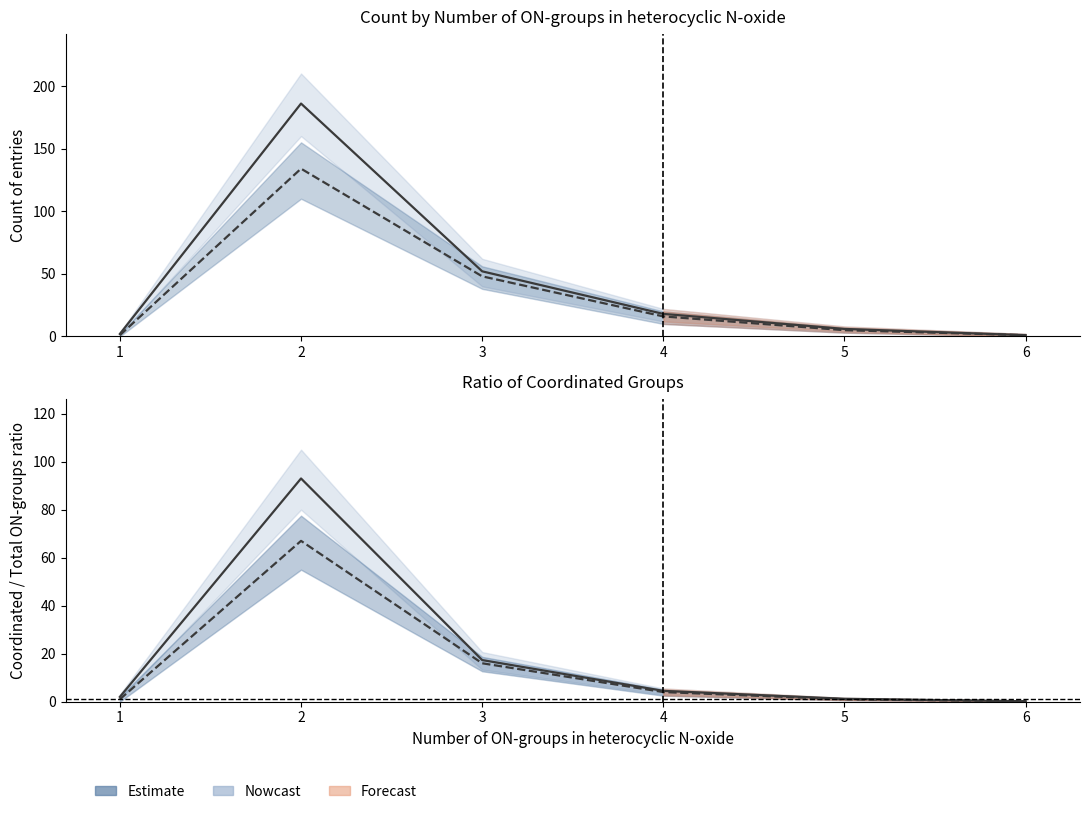

Reading left to right, extract all data points from this chart.

Number of ON-groups coordinated to Cu: 1=2	2=186	3=52	4=18	5=6	6=1
Number of coordinated ON-groups of heterocyclic N-oxide: 1=1	2=134	3=48	4=16	5=5	6=1